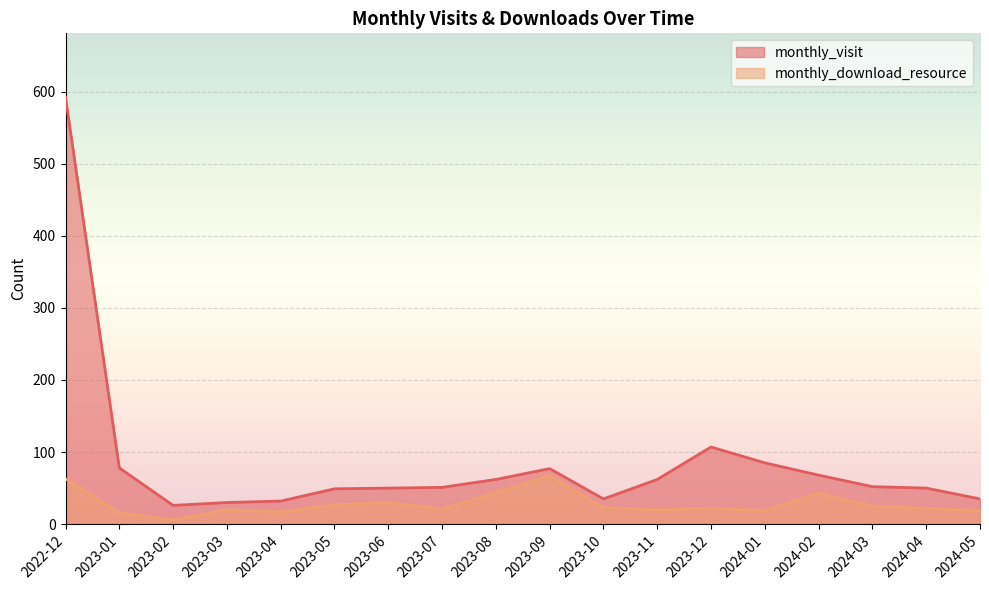

Reading left to right, extract all data points from this chart.

monthly_visit: 2022-12=592	2023-01=78	2023-02=26	2023-03=30	2023-04=32	2023-05=49	2023-06=50	2023-07=51	2023-08=62	2023-09=77	2023-10=35	2023-11=62	2023-12=107	2024-01=85	2024-02=68	2024-03=52	2024-04=50	2024-05=35
monthly_download_resource: 2022-12=63	2023-01=16	2023-02=6	2023-03=20	2023-04=17	2023-05=27	2023-06=30	2023-07=21	2023-08=44	2023-09=67	2023-10=23	2023-11=20	2023-12=22	2024-01=19	2024-02=43	2024-03=25	2024-04=22	2024-05=19